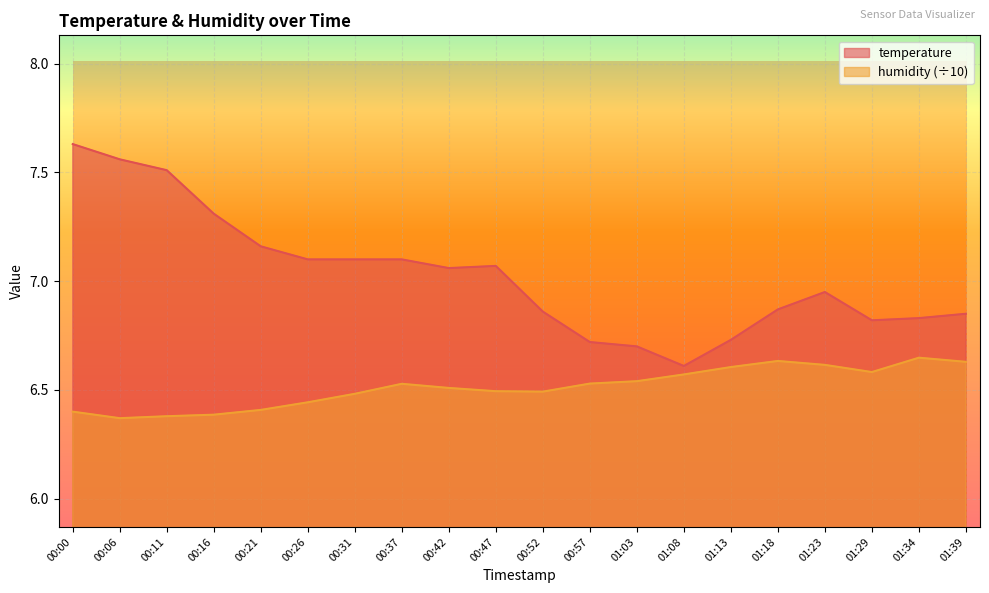

True or false: humidity has more than 0 interior local peaks.

True